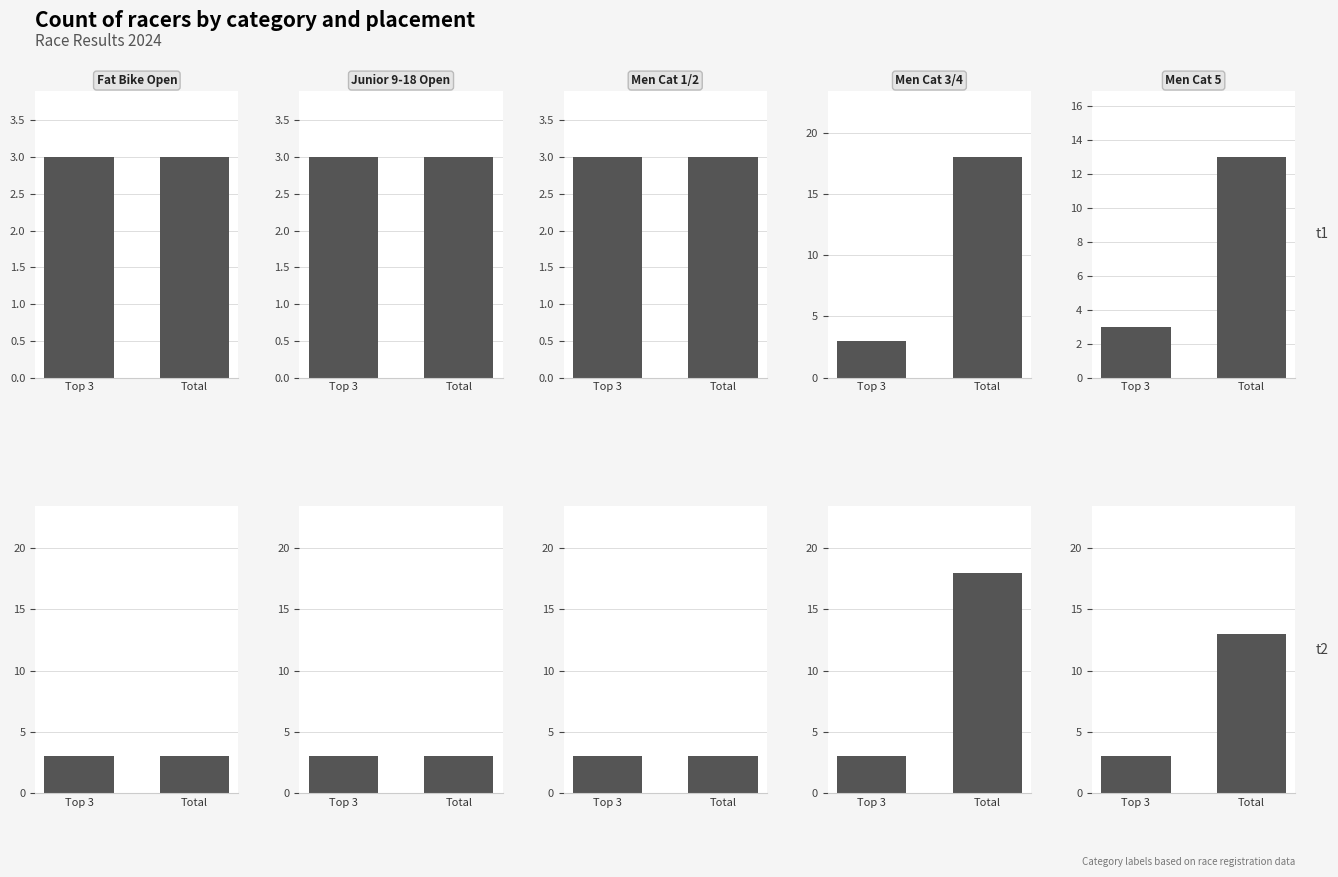

What is the difference between the values at 2 and 3?

15